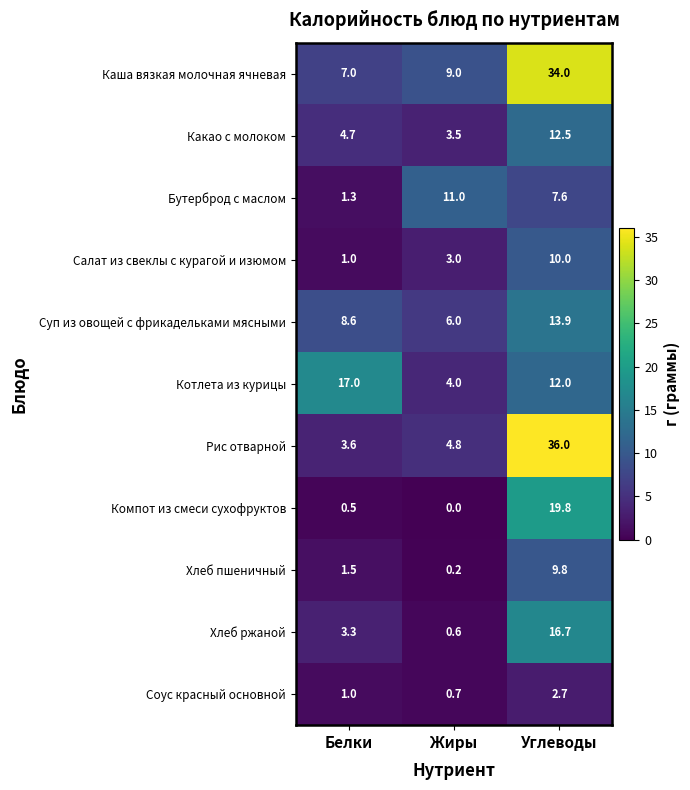

Which series changed the most between Белки and Жиры?

Котлета из курицы